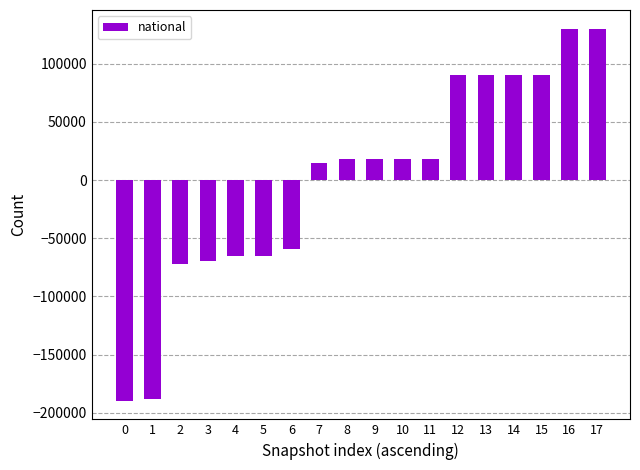

Is it true that the value at 3 is -69683.3?

True